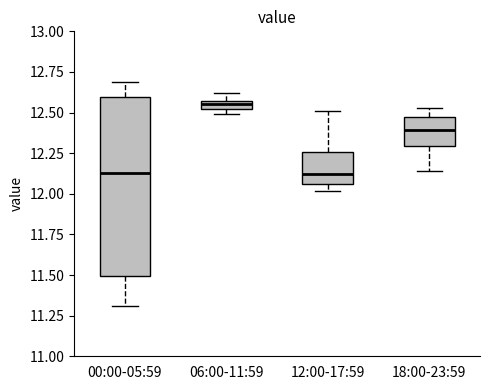

Which box is the tallest, from its lower edge to its upper edge?

00:00-05:59